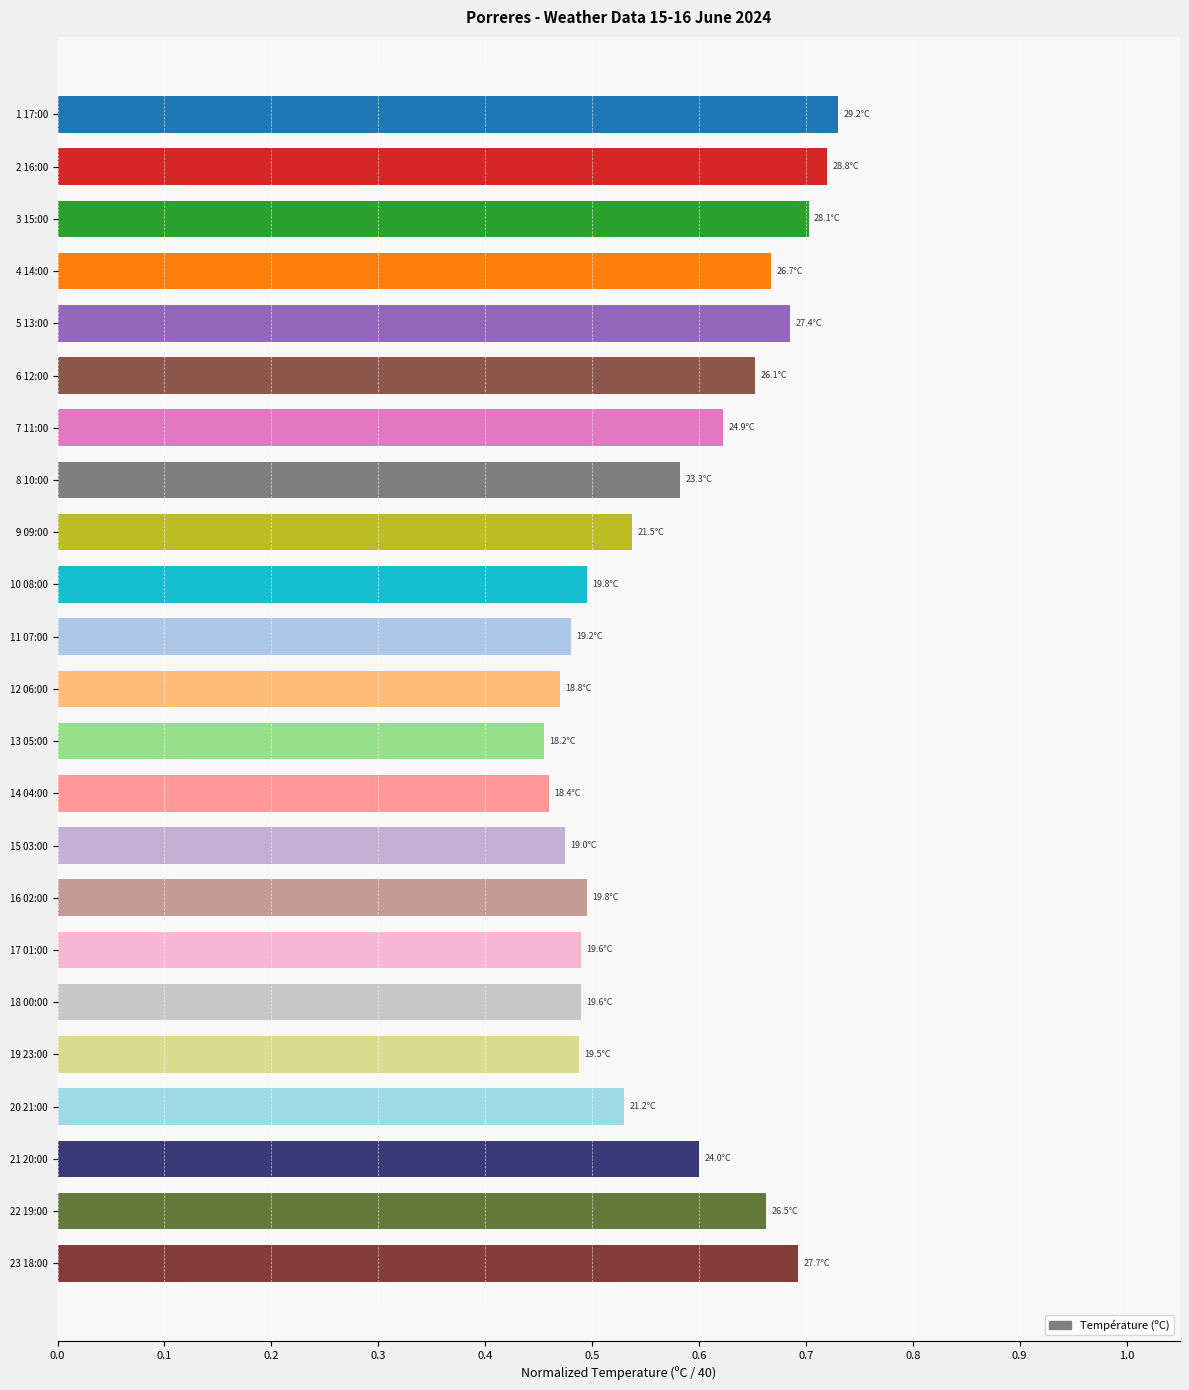

What is the label of the 1st bar from the bottom?

23 18:00